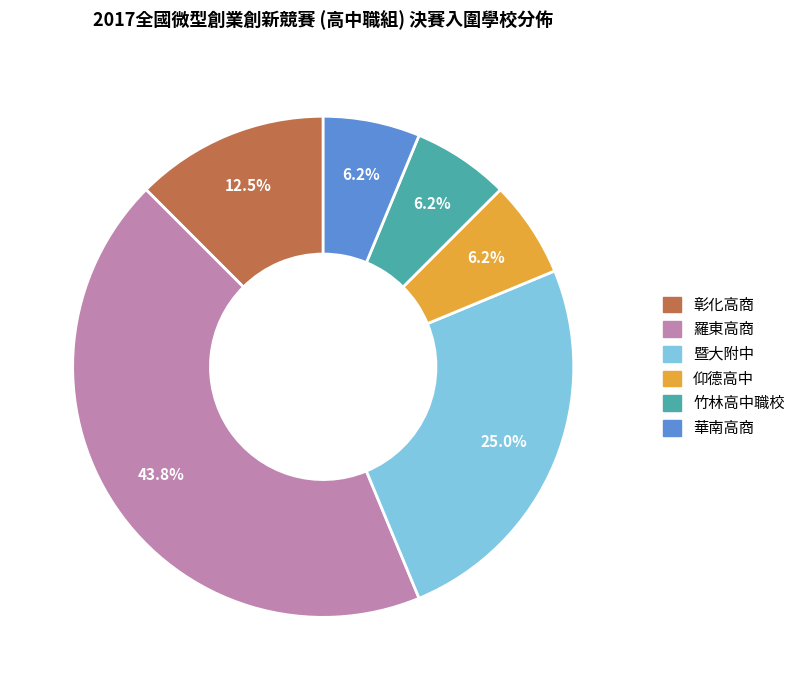

To the nearest percent, what is the average slice percentage?

17%